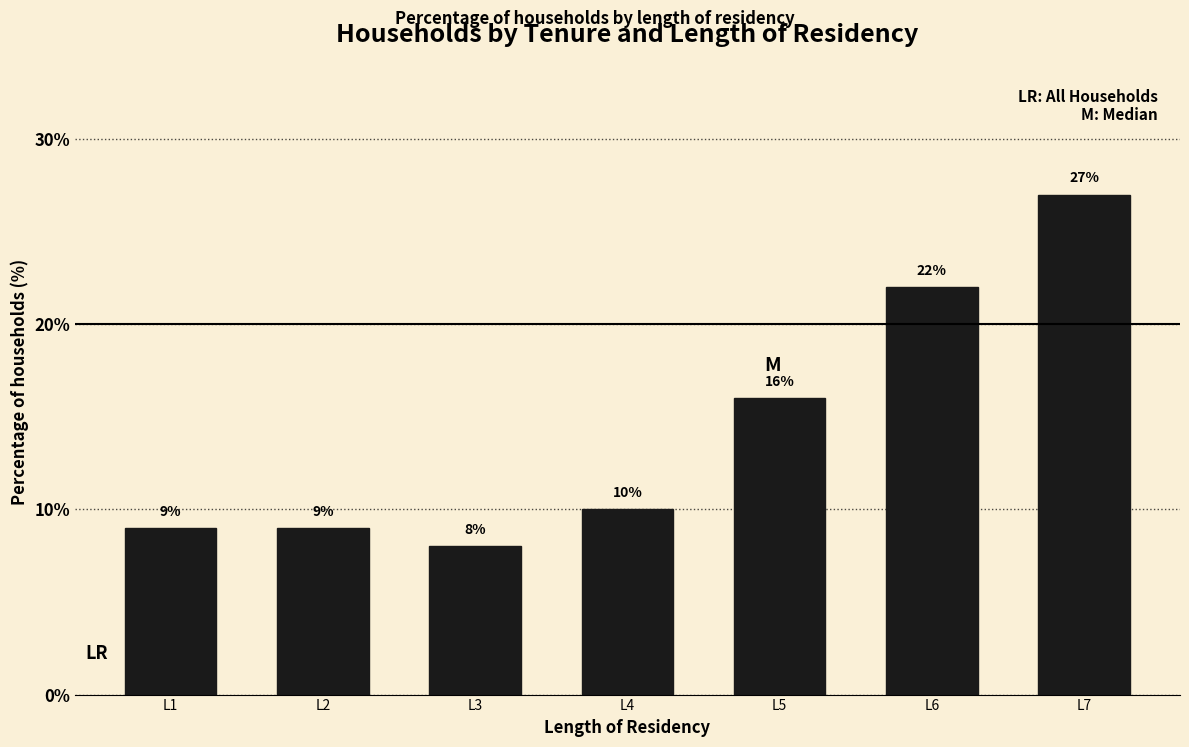

Reading left to right, extract all data points from this chart.

L1=9	L2=9	L3=8	L4=10	L5=16	L6=22	L7=27